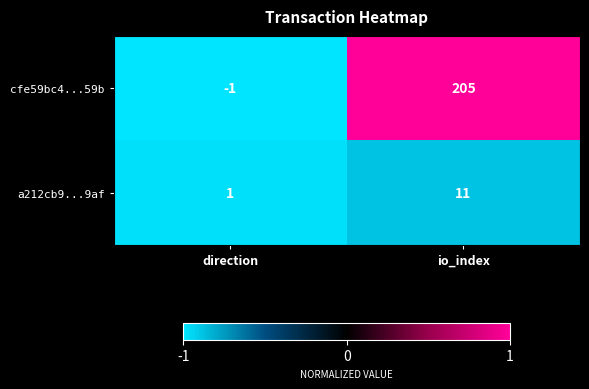

Between direction and io_index, which series saw the biggest shift?

cfe59bc4...59b